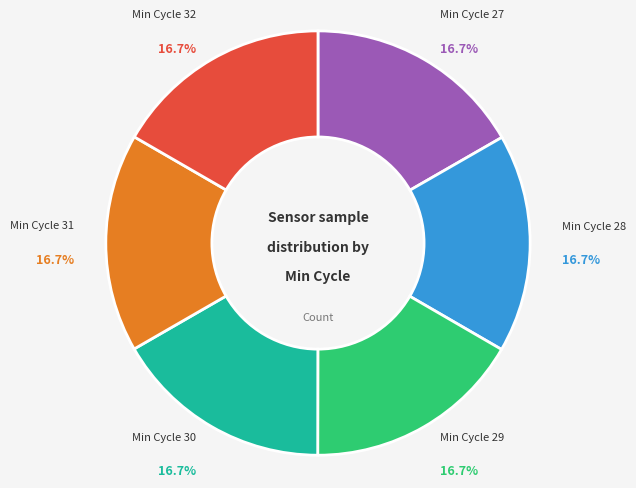

Does any single category account for the majority?

No